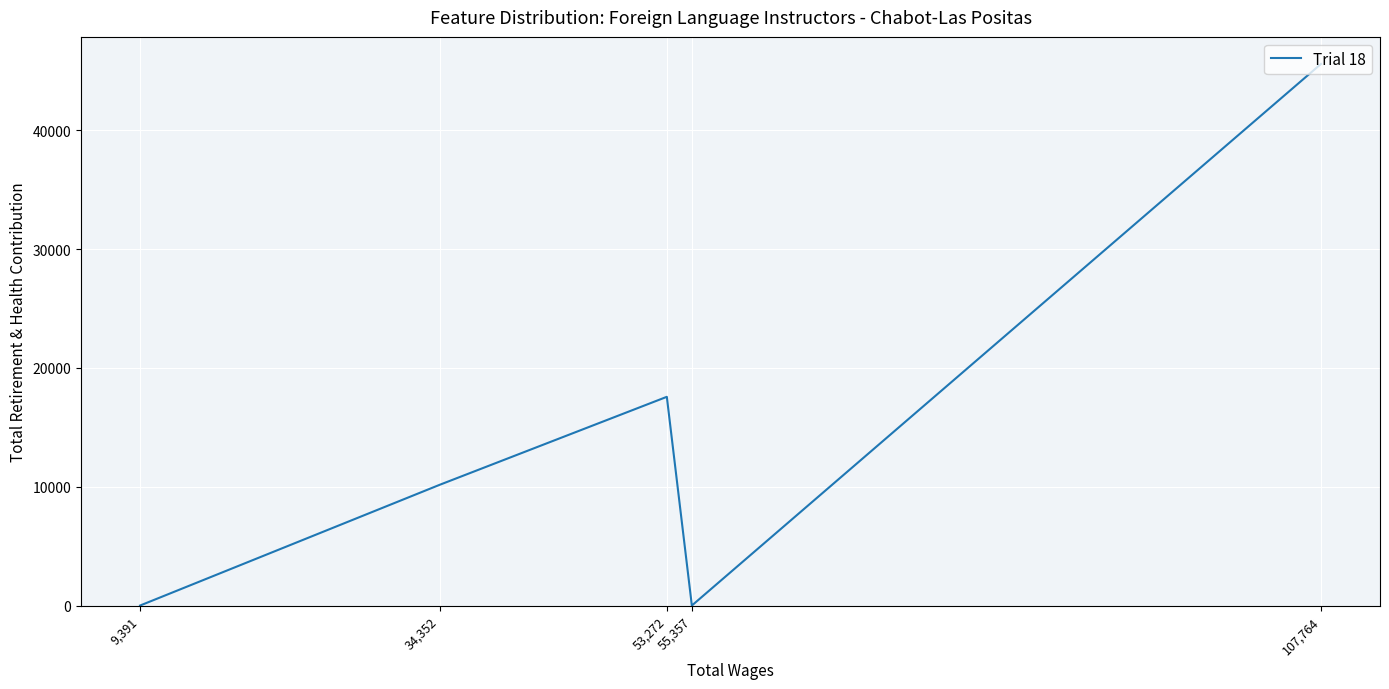

At which label does the data first exceed 10162?

107,764